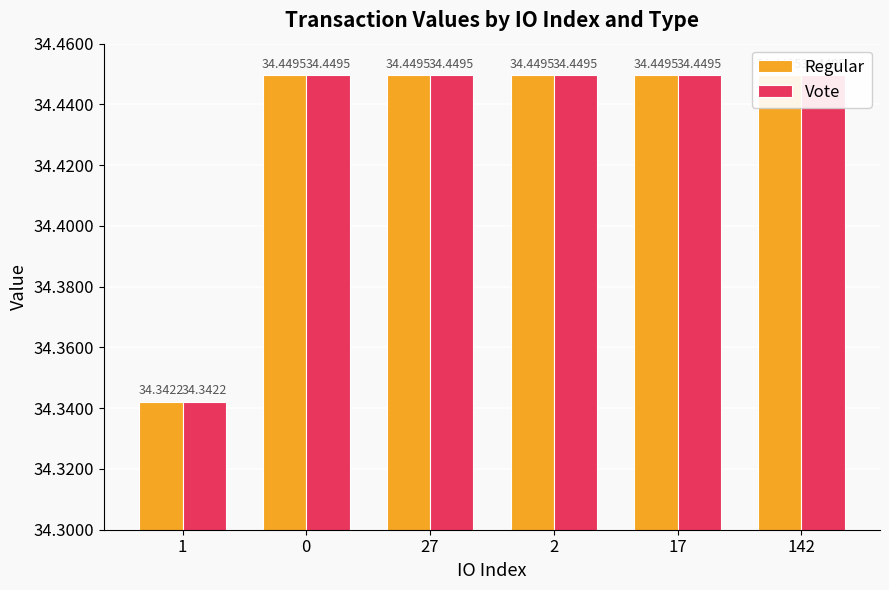

Which series has the largest total across all categories?

Regular